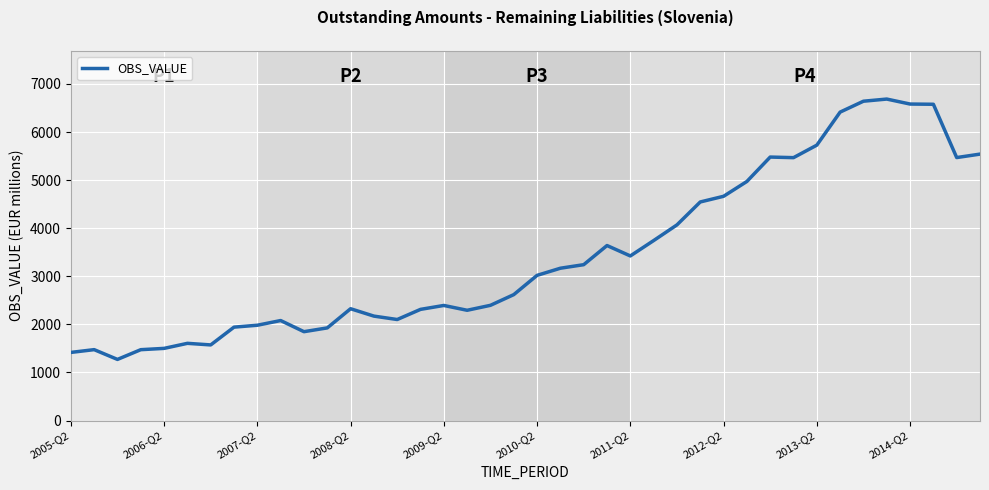

How many values are below 3019?

20